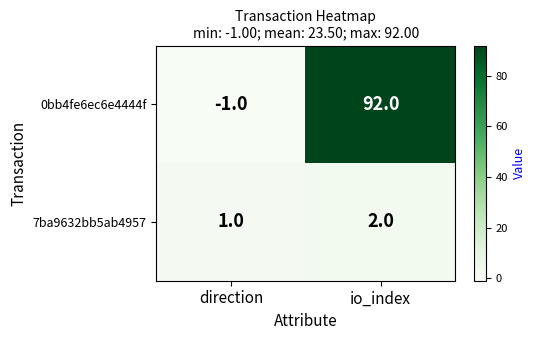

Reading left to right, transcribe all the data shown in this chart.

0bb4fe6ec6e4444f: direction=-1	io_index=92
7ba9632bb5ab4957: direction=1	io_index=2